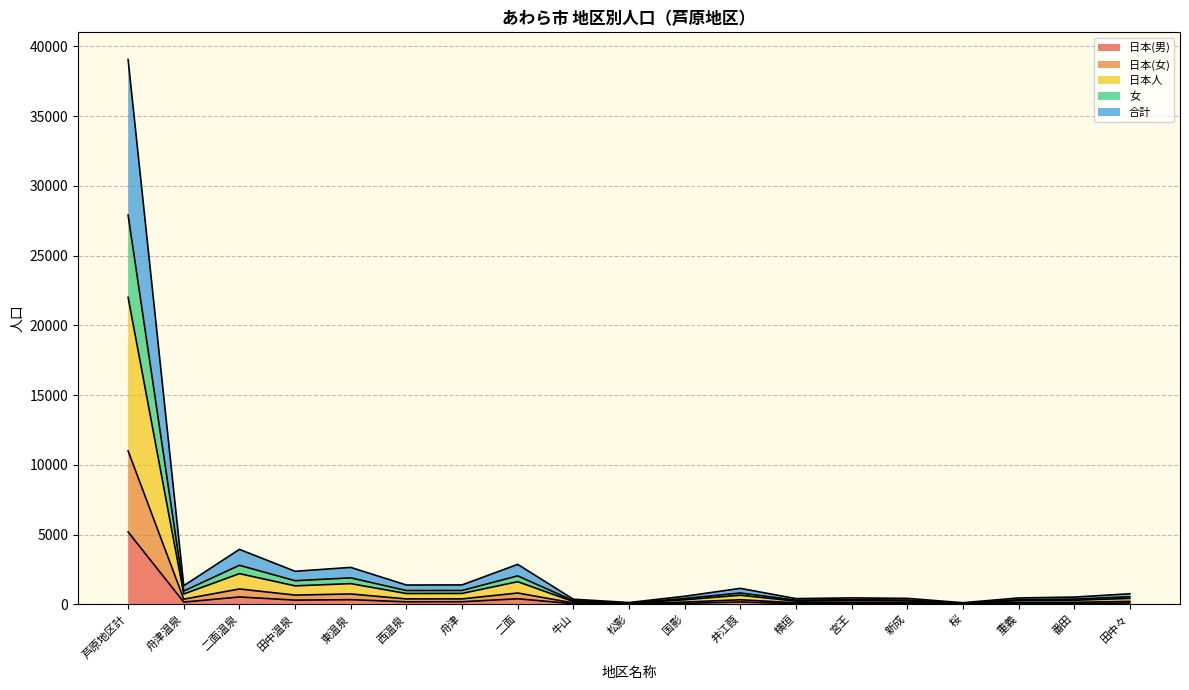

True or false: 日本(男) and 合計 cross at least once.

False